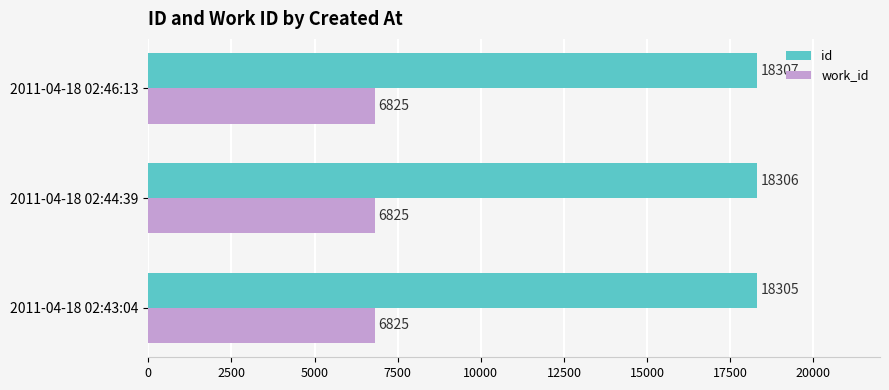

Which series changed the most between 2011-04-18 02:44:39 and 2011-04-18 02:46:13?

id